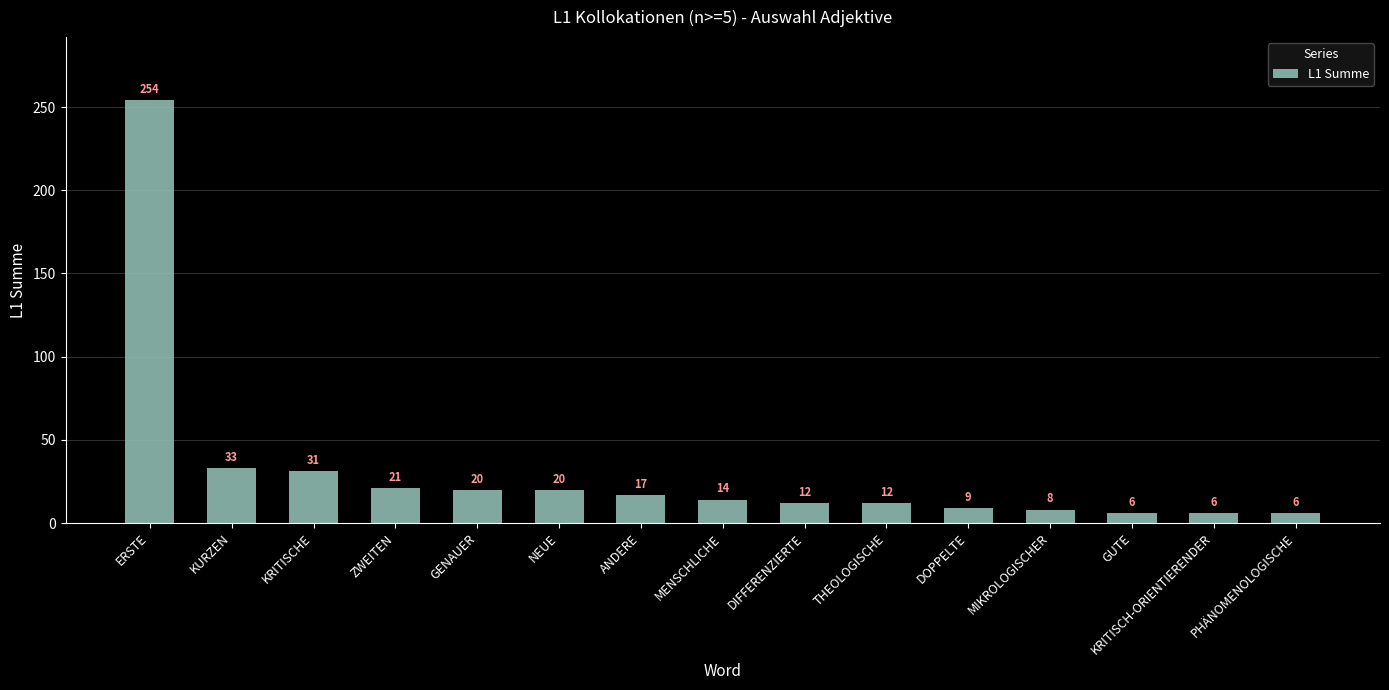

What is the difference between the maximum and second lowest values?

248